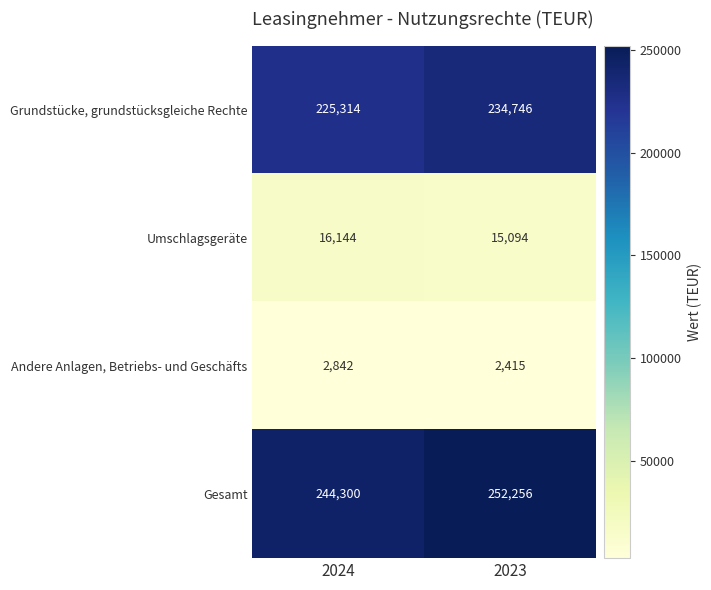

Rank the series at 2024 from highest to lowest value.

Gesamt, Grundstücke, grundstücksgleiche Rechte, Umschlagsgeräte, Andere Anlagen, Betriebs- und Geschäfts